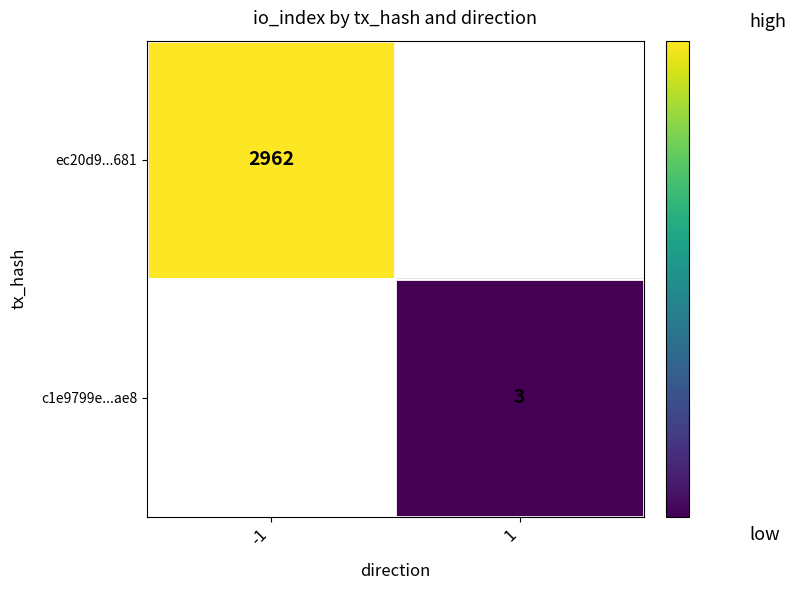

Is the value of c1e9799e...ae8 at -1 greater than the value of ec20d9...681 at -1?

No